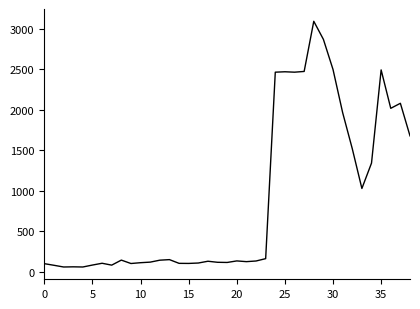

What is the maximum value shown in the chart?

3091